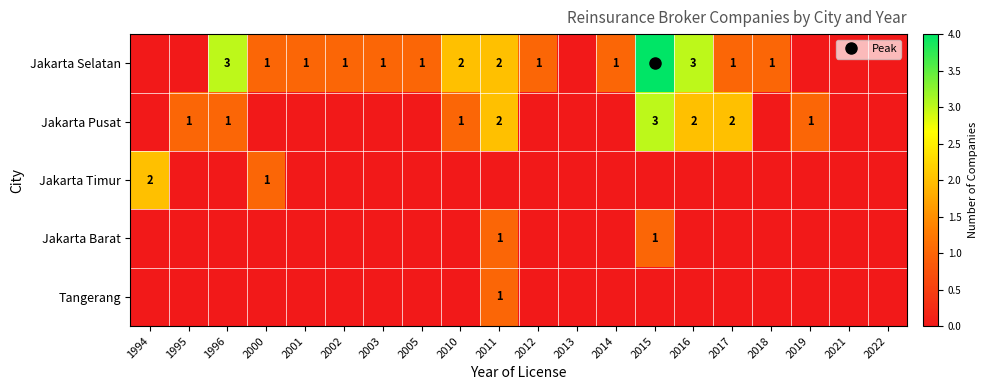

What is the difference between the highest and lowest values at 2000?

1